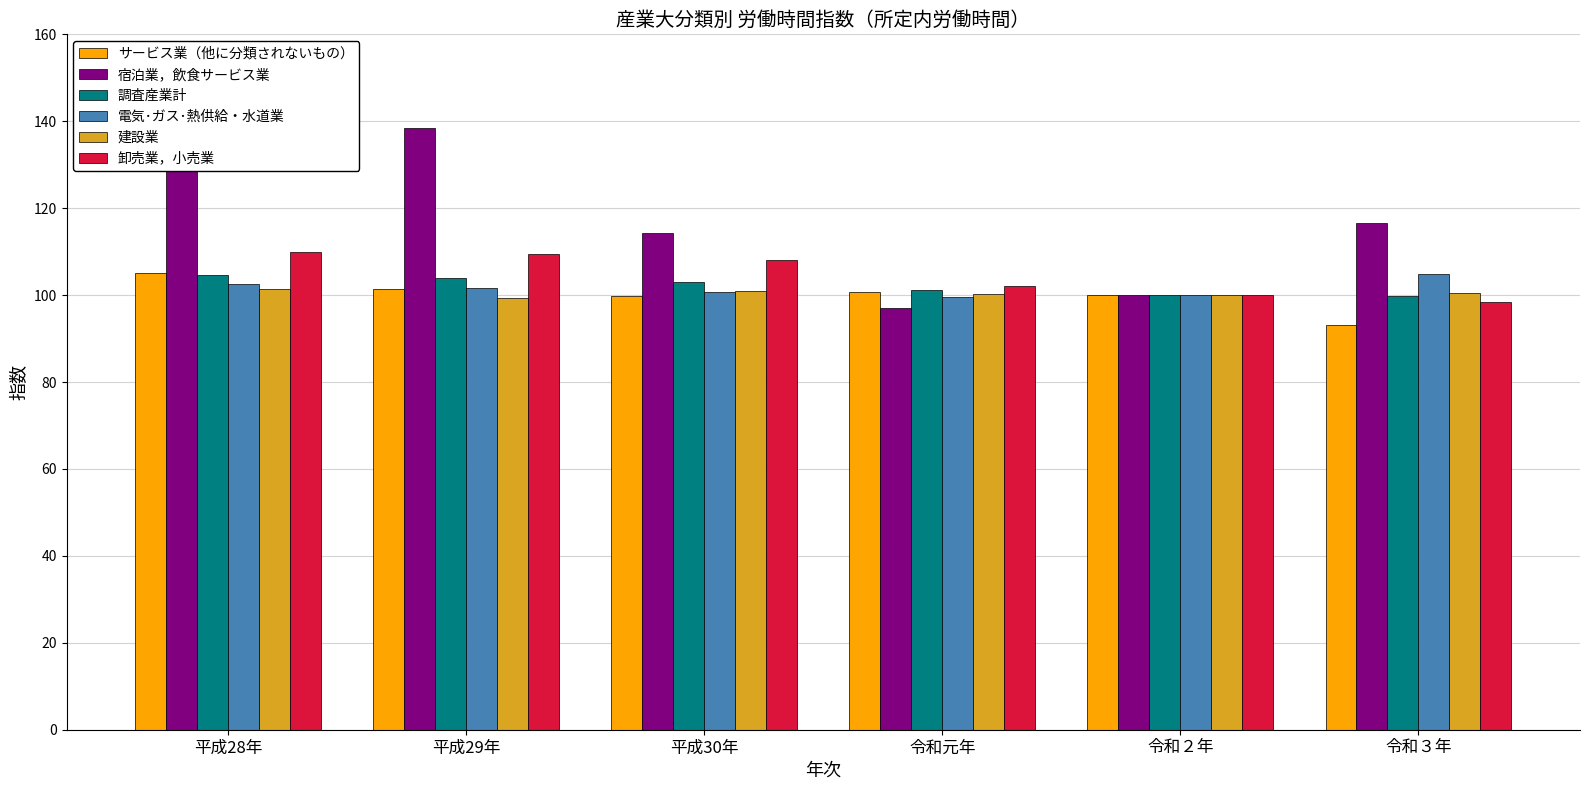

Count the number of data series in this chart.

6